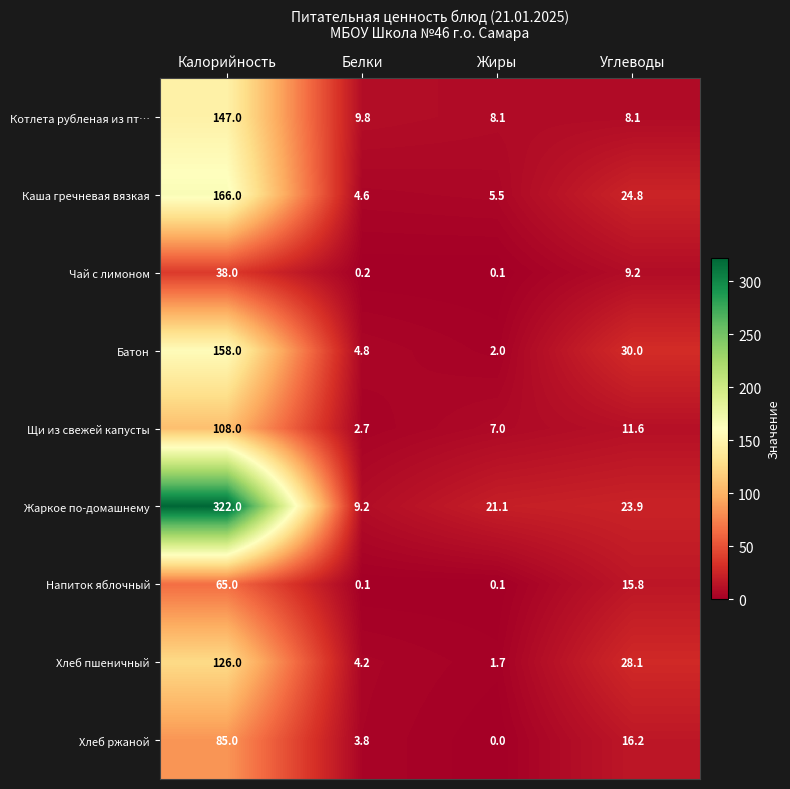

Where is Жаркое по-домашнему nearest to the value 165?

Углеводы